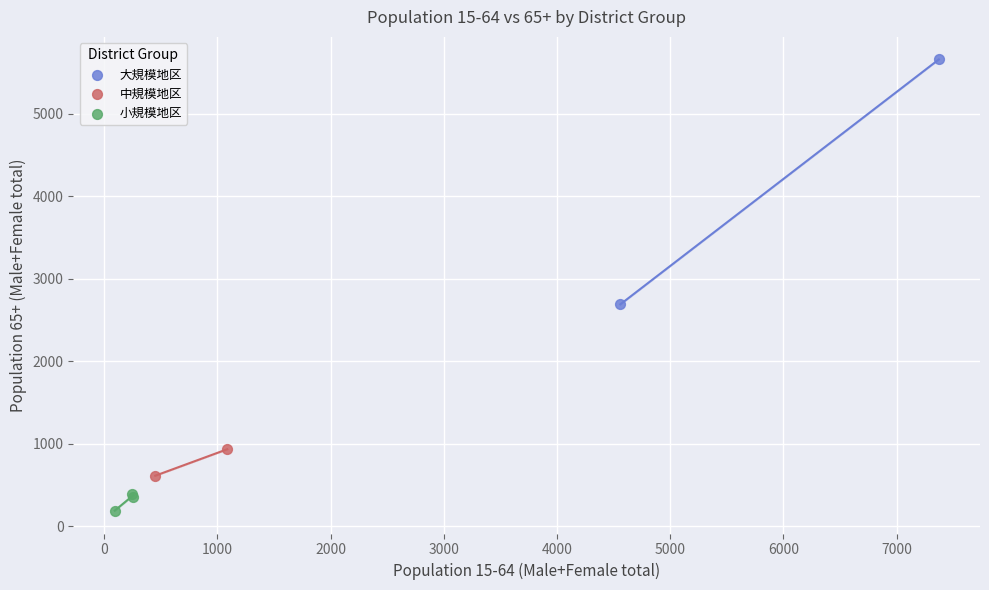

What are all the series names shown in the legend?

大規模地区, 中規模地区, 小規模地区